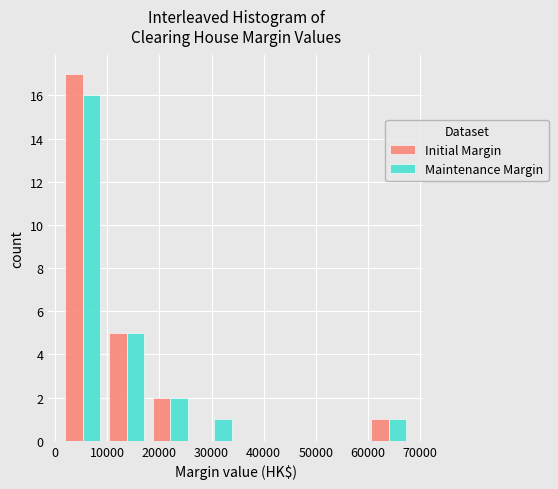

Reading left to right, list every range on the x-axis with the height of the bar of each series over it. Neither the bar edges nor the heights are printed on the chart, so give them approximately, as read against the axes.

1000 to 10000: Initial Margin=17	Maintenance Margin=16
10000 to 18000: Initial Margin=5	Maintenance Margin=5
18000 to 26000: Initial Margin=2	Maintenance Margin=2
26000 to 35000: Initial Margin=0	Maintenance Margin=1
35000 to 43000: Initial Margin=0	Maintenance Margin=0
43000 to 51000: Initial Margin=0	Maintenance Margin=0
51000 to 60000: Initial Margin=0	Maintenance Margin=0
60000 to 68000: Initial Margin=1	Maintenance Margin=1